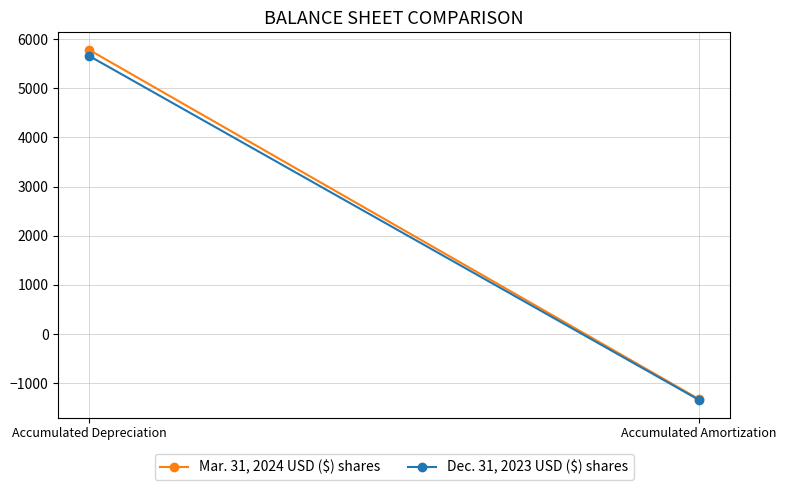

How many lines are shown in the chart?

2